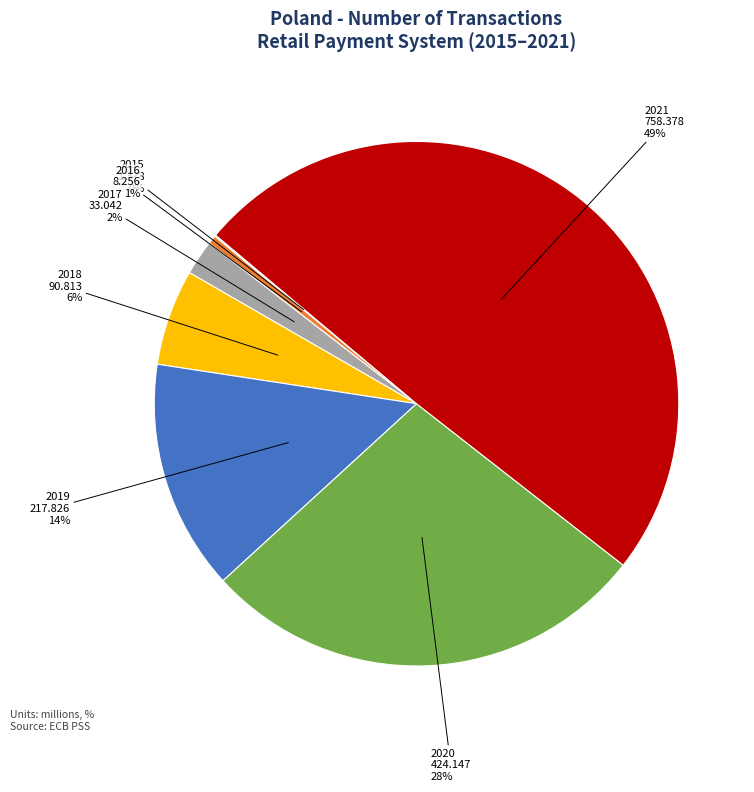

To the nearest percent, what is the difference between the largest and smallest slice percentages?

49%